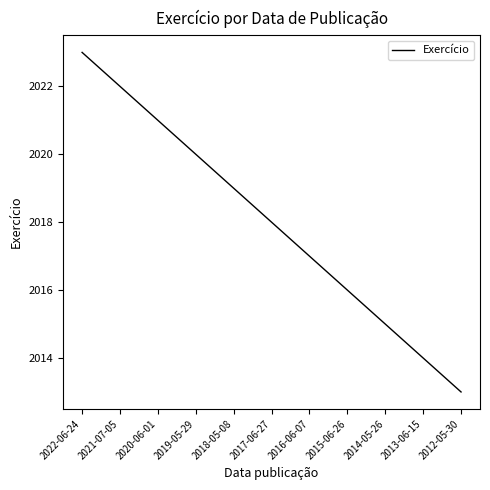

At which category does the chart reach its minimum across all series?

2012-05-30